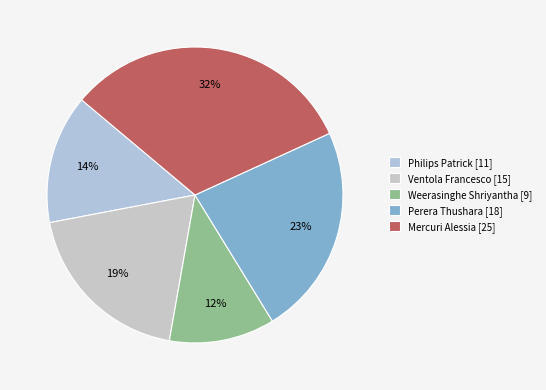

Rank the categories by value from highest to lowest.

Mercuri Alessia [25], Perera Thushara [18], Ventola Francesco [15], Philips Patrick [11], Weerasinghe Shriyantha [9]